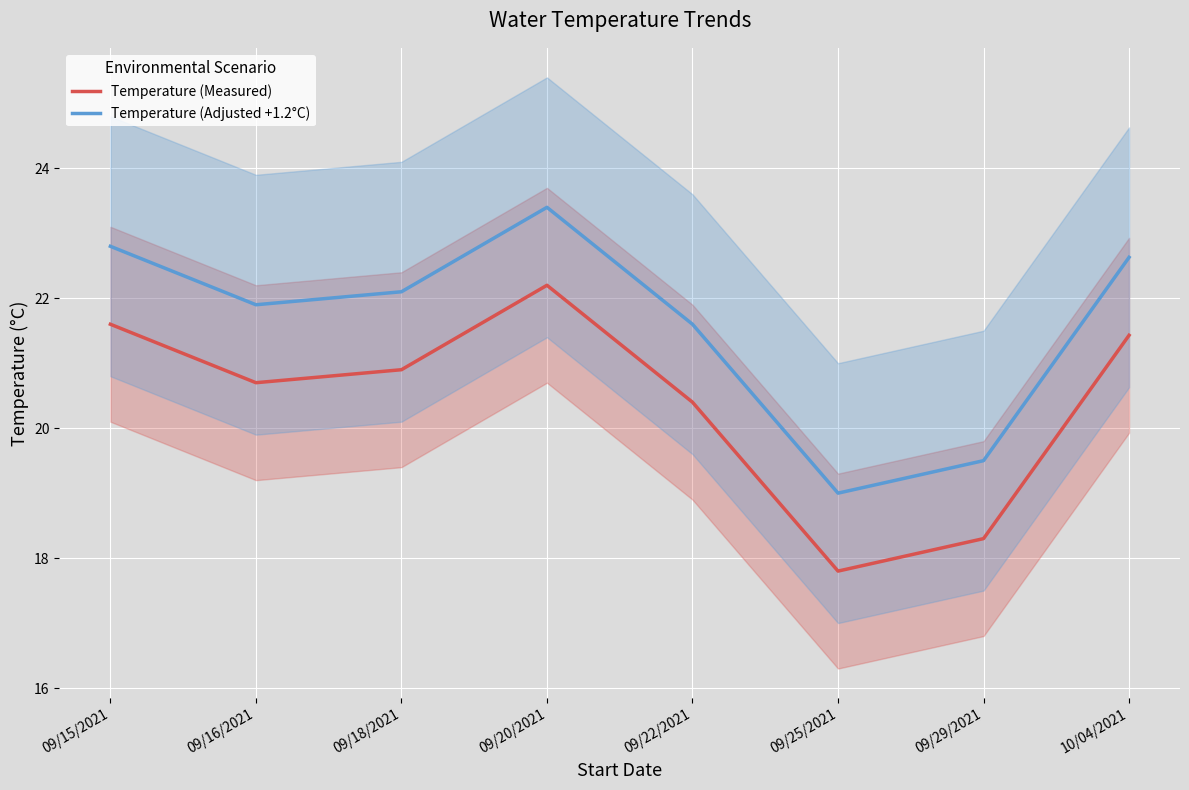

How many interior local peaks does the Temperature (Adjusted +1.2°C) series have?

1